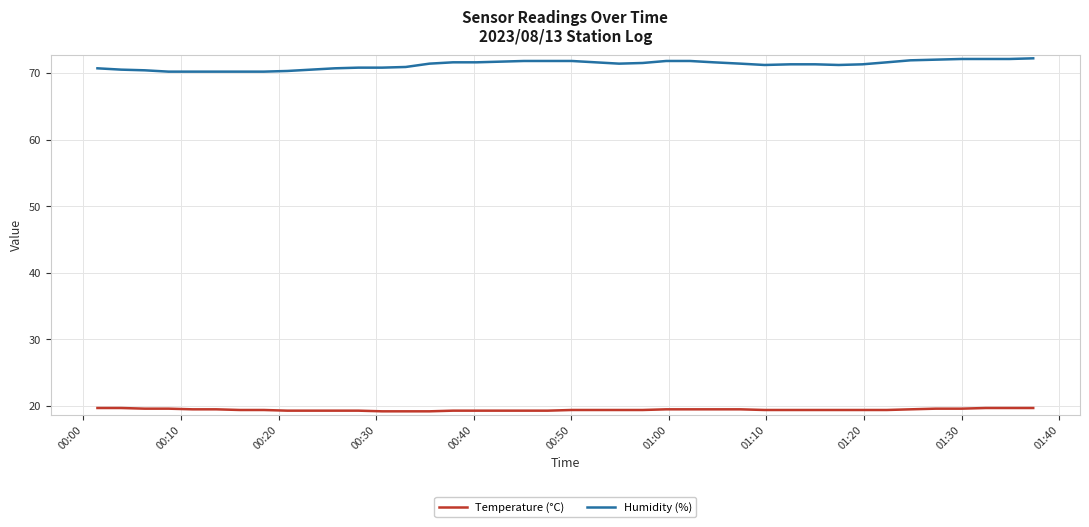

True or false: Humidity (%) and Temperature (°C) intersect in this chart.

False